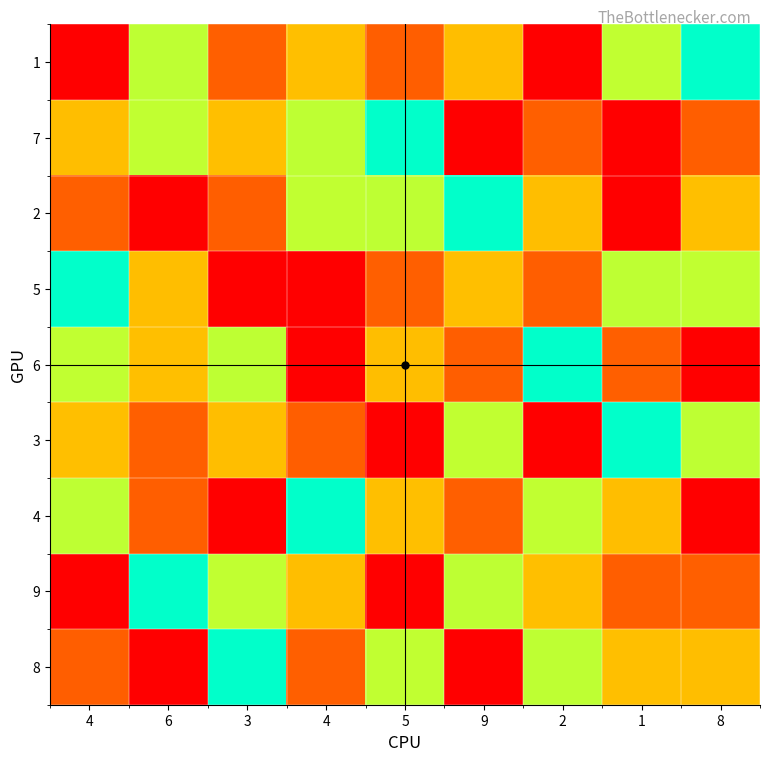

Reading left to right, list all the values displayed in this chart.

1: 4=1	6=4	3=2	4=3	5=8	9=7	2=9	1=6	8=5
7: 4=7	6=6	3=3	4=4	5=5	9=9	2=2	1=1	8=8
2: 4=2	6=1	3=8	4=6	5=4	9=5	2=7	1=9	8=3
5: 4=5	6=7	3=9	4=1	5=2	9=3	2=8	1=4	8=6
6: 4=6	6=3	3=4	4=9	5=7	9=8	2=5	1=2	8=1
3: 4=3	6=2	3=7	4=8	5=9	9=6	2=1	1=5	8=4
4: 4=4	6=8	3=1	4=5	5=3	9=2	2=6	1=7	8=9
9: 4=9	6=5	3=6	4=7	5=1	9=4	2=3	1=8	8=2
8: 4=8	6=9	3=5	4=2	5=6	9=1	2=4	1=3	8=7